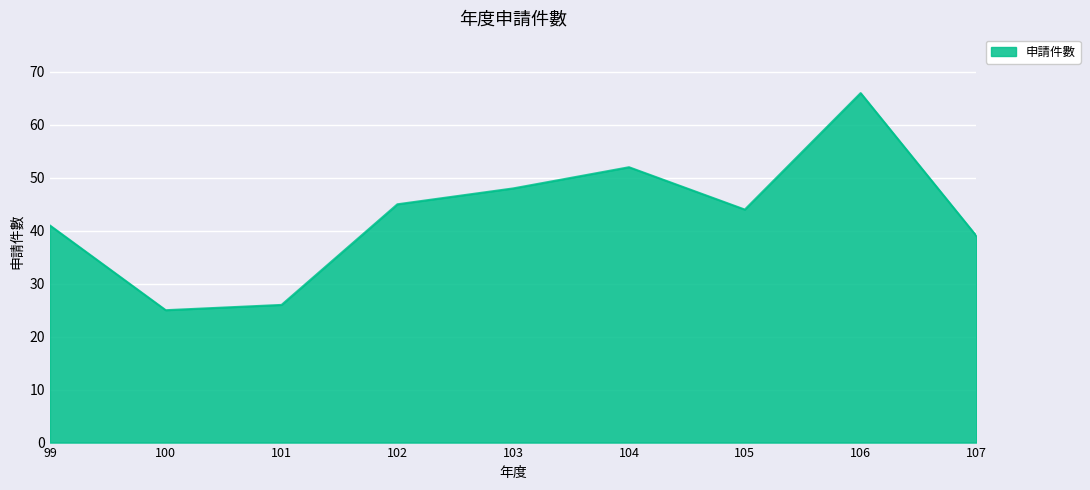

What is the ratio of the value at 102 to the value at 101?

1.7